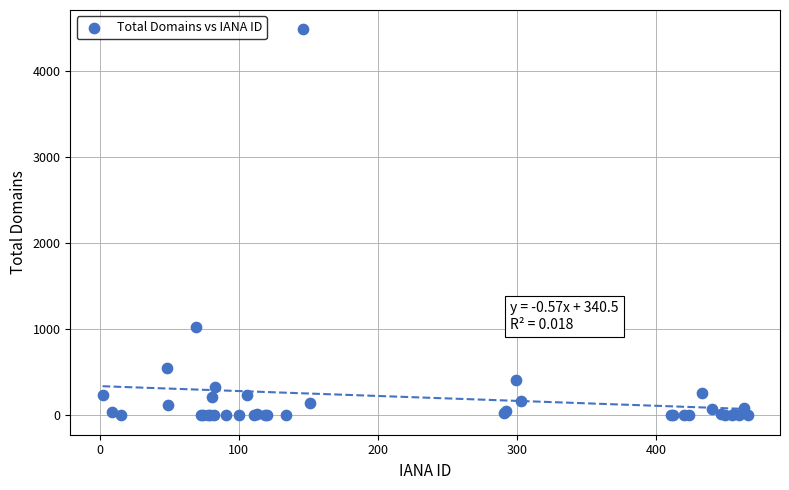

What Y value in the scatter plot is closest to 2245?

1031